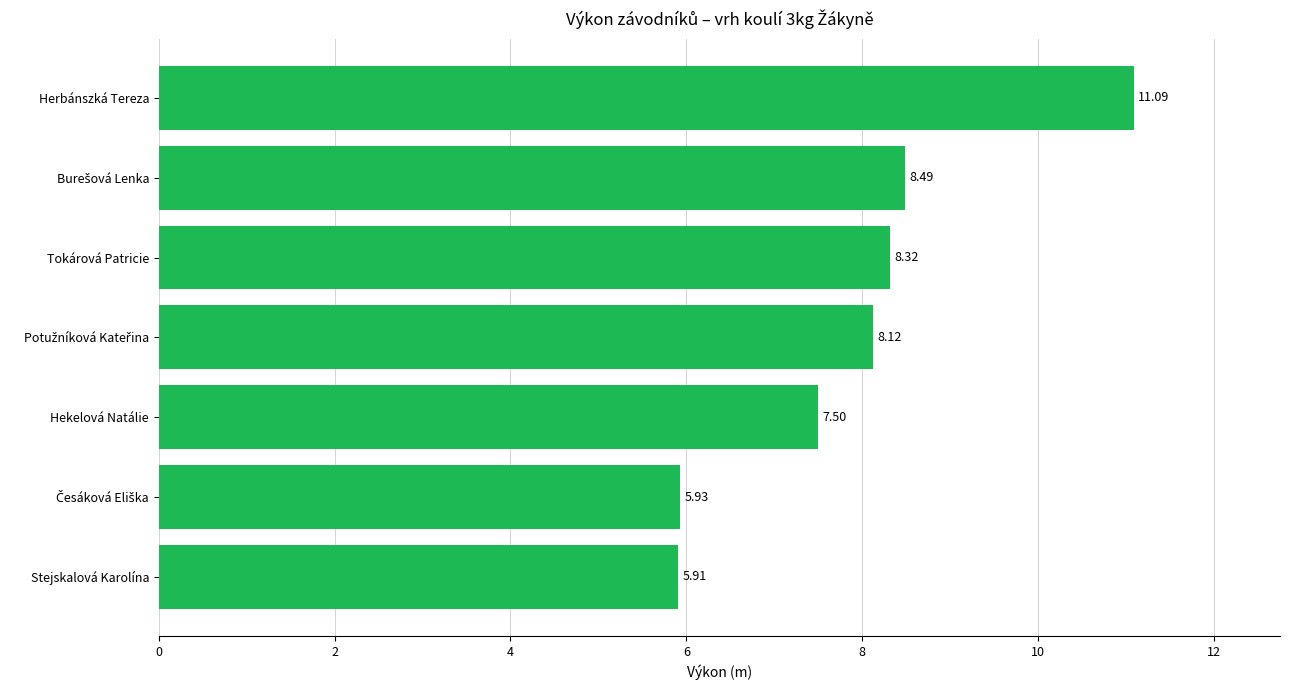

Which label corresponds to the smallest value in the chart?

Stejskalová Karolína